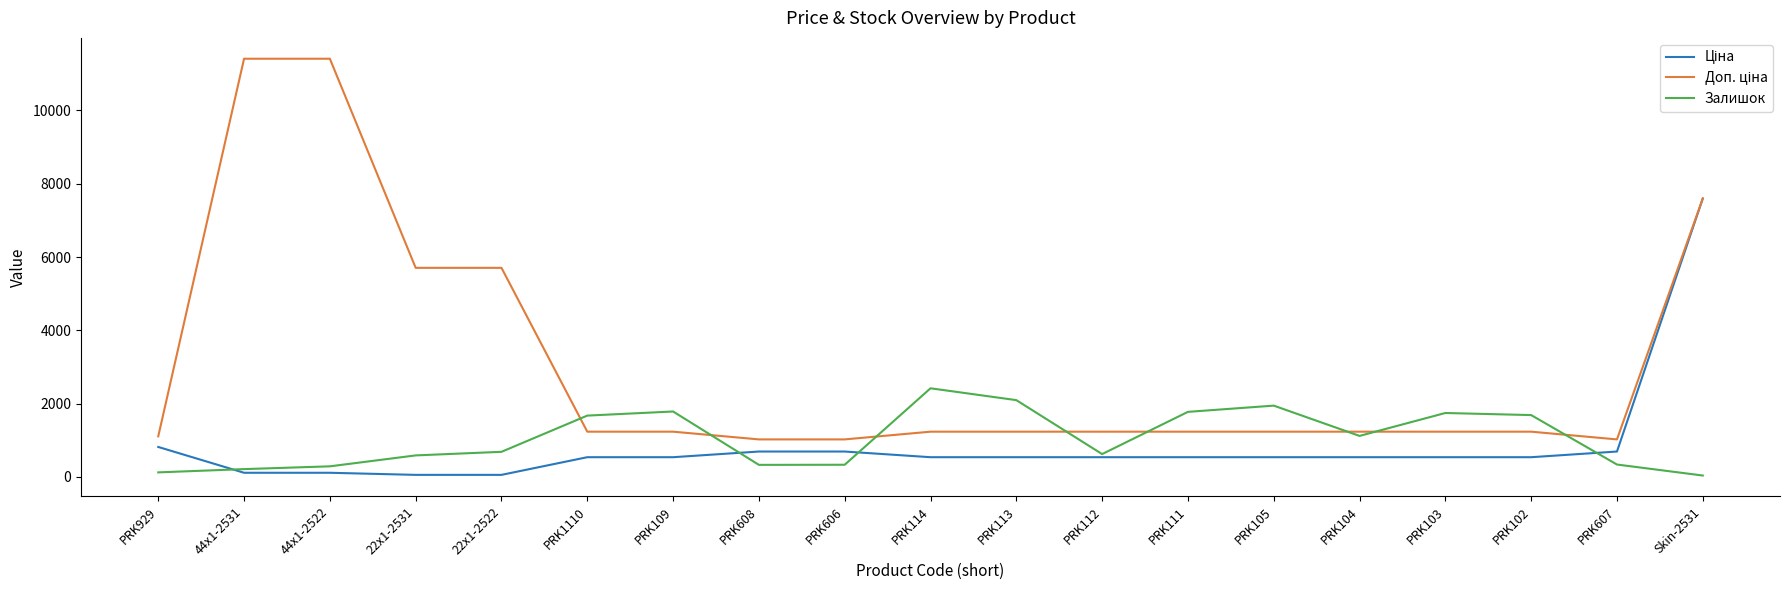

How many lines are shown in the chart?

3